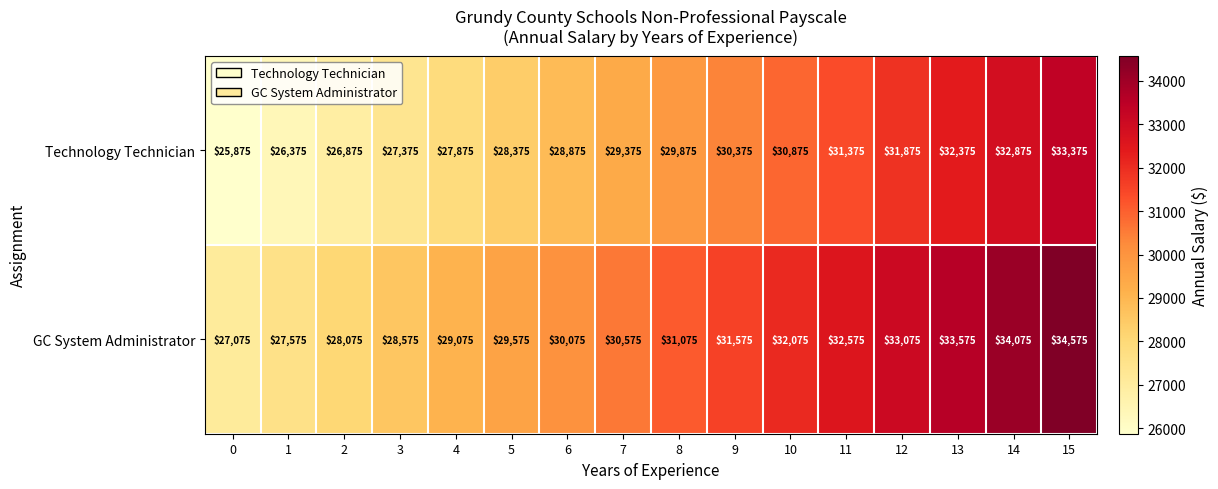

Which label corresponds to the largest value in the chart?

15